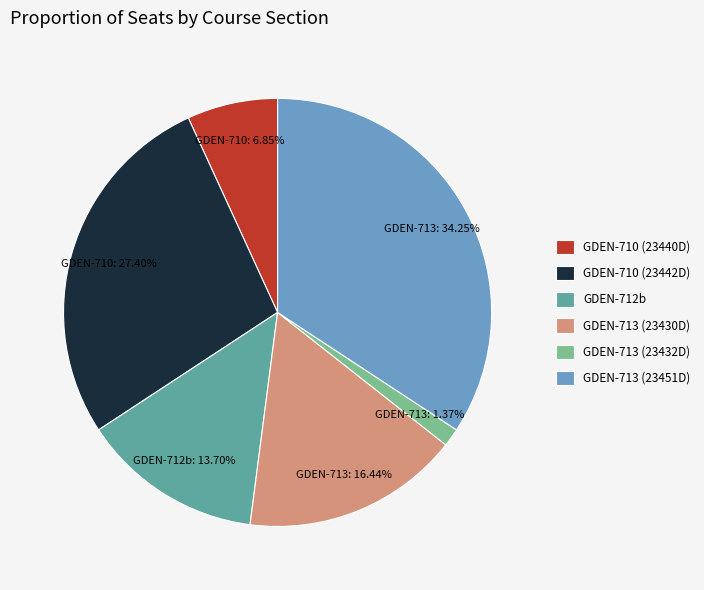

To the nearest percent, what portion does GDEN-712b represent?

14%